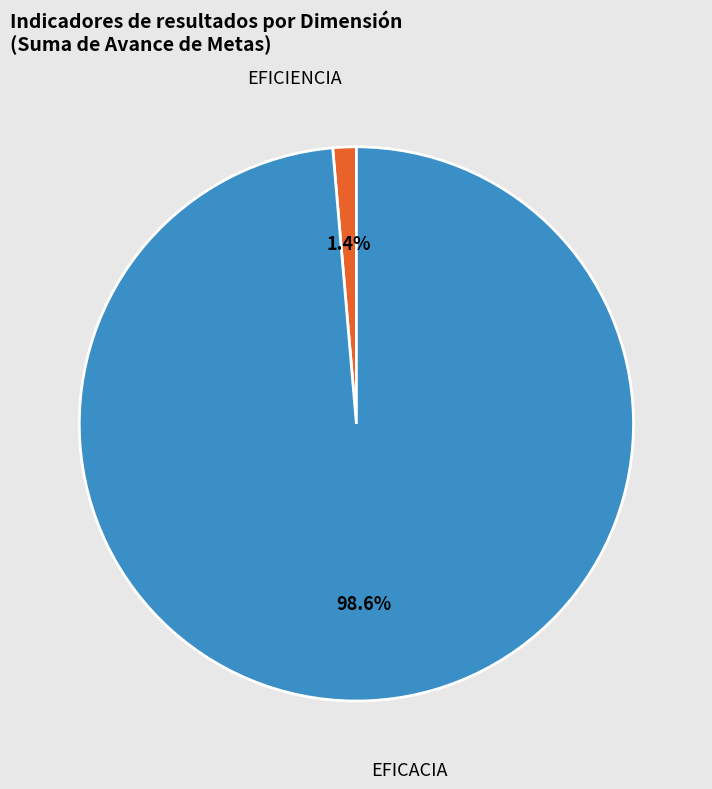

To the nearest percent, what percentage of the pie is EFICACIA?

99%